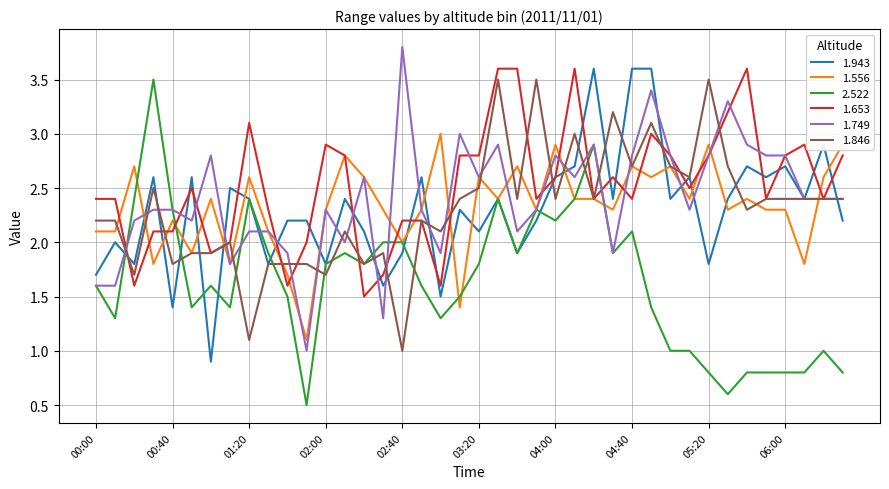

Reading right to left, list all the values displayed in this chart.

1.943: 2.2	2.9	2.4	2.7	2.6	2.7	2.4	1.8	2.6	2.4	3.6	3.6	2.4	3.6	2.7	2.6	2.2	1.9	2.4	2.1	2.3	1.5	2.6	1.9	1.6	2.1	2.4	1.8	2.2	2.2	1.8	2.4	2.5	0.9	2.6	1.4	2.6	1.8	2.0	1.7
1.556: 2.9	2.6	1.8	2.3	2.3	2.4	2.3	2.9	2.4	2.7	2.6	2.7	2.3	2.4	2.4	2.9	2.3	2.7	2.4	2.6	1.4	3.0	2.3	2.0	2.3	2.6	2.8	2.3	1.1	1.7	2.1	2.6	1.8	2.4	1.9	2.2	1.8	2.7	2.1	2.1
2.522: 0.8	1.0	0.8	0.8	0.8	0.8	0.6	0.8	1.0	1.0	1.4	2.1	1.9	2.9	2.4	2.2	2.3	1.9	2.4	1.8	1.5	1.3	1.6	2.0	2.0	1.8	1.9	1.8	0.5	1.5	1.9	2.4	1.4	1.6	1.4	2.3	3.5	2.4	1.3	1.6
1.653: 2.8	2.4	2.9	2.8	2.4	3.6	3.2	2.8	2.5	2.8	3.0	2.4	2.6	2.4	3.6	2.6	2.4	3.6	3.6	2.8	2.8	1.6	2.2	2.2	1.7	1.5	2.8	2.9	2.0	1.6	2.3	3.1	2.0	1.9	2.5	2.1	2.1	1.6	2.4	2.4
1.749: 2.4	2.4	2.4	2.8	2.8	2.9	3.3	2.8	2.3	2.8	3.4	2.8	1.9	2.9	2.6	2.8	2.3	2.1	2.9	2.6	3.0	1.9	2.3	3.8	1.3	2.6	2.0	2.3	1.0	1.9	2.1	2.1	1.8	2.8	2.2	2.3	2.3	2.2	1.6	1.6
1.846: 2.4	2.4	2.4	2.4	2.4	2.3	2.7	3.5	2.6	2.7	3.1	2.7	3.2	2.4	3.0	2.4	3.5	2.4	3.5	2.5	2.4	2.1	2.2	1.0	1.9	1.8	2.1	1.7	1.8	1.8	1.8	1.1	2.0	1.9	1.9	1.8	2.5	1.7	2.2	2.2